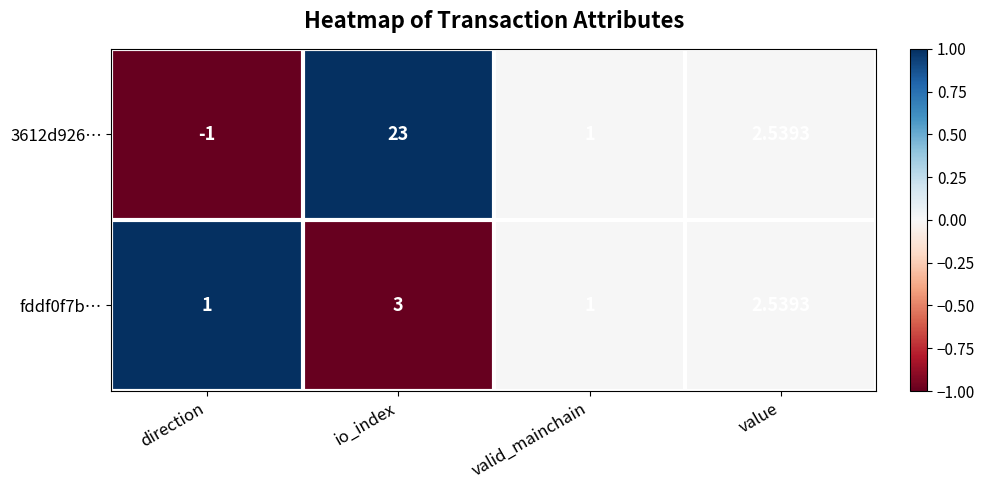

Which series has the largest range (max minus min)?

3612d926…